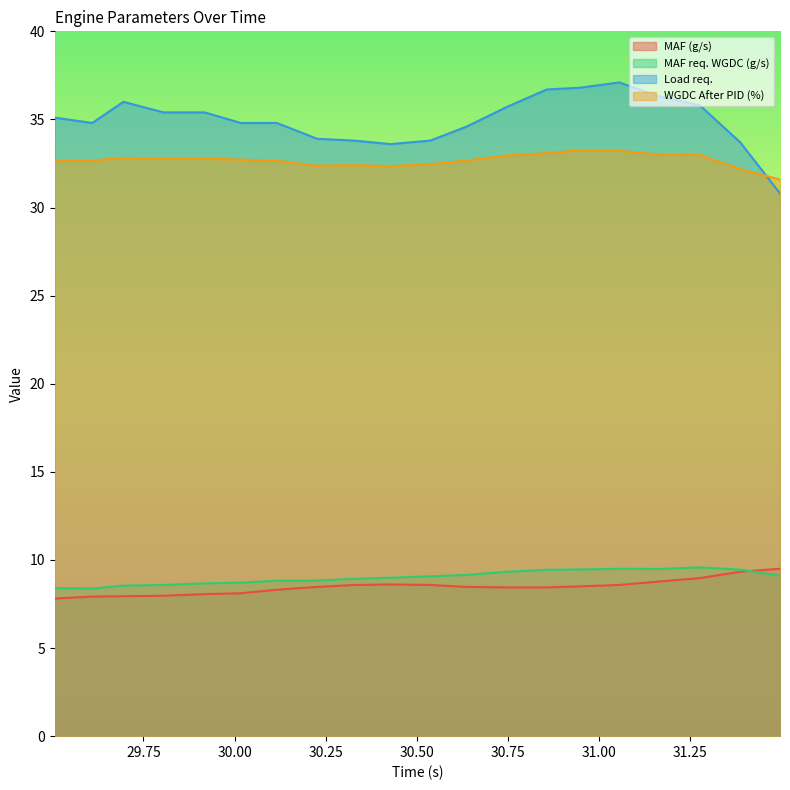

How many lines are shown in the chart?

4